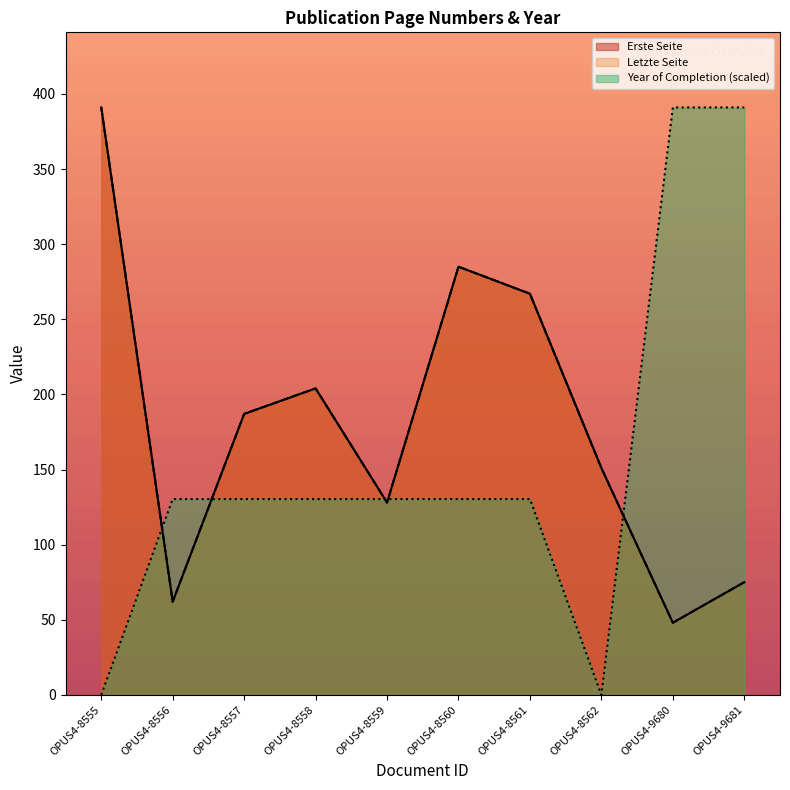

Is it true that Letzte Seite equals 204.0 at OPUS4-8558?

True